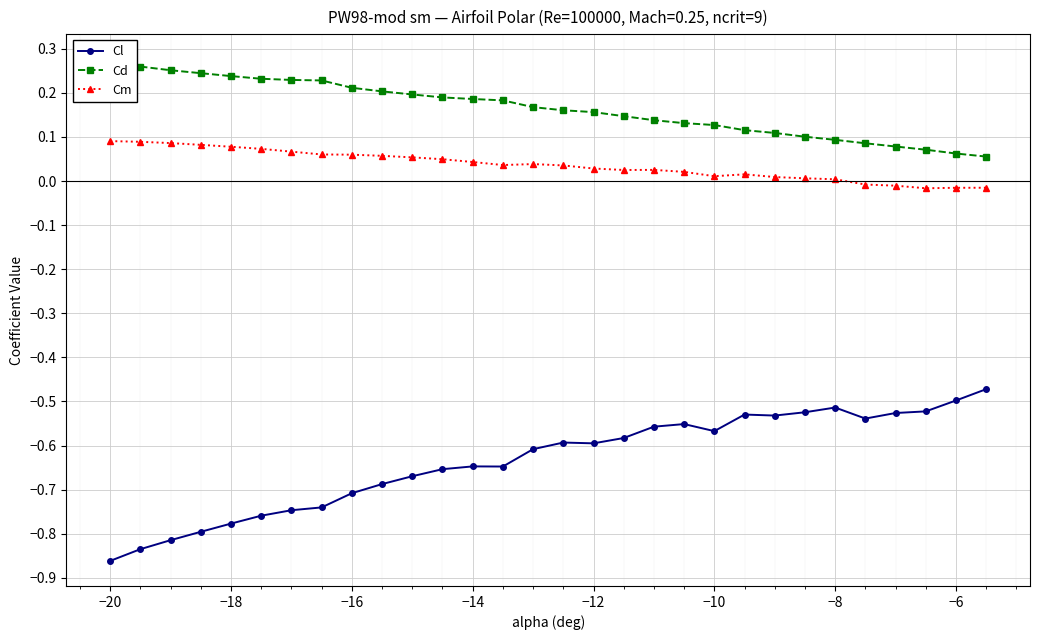

True or false: Cl and Cm cross at least once.

False